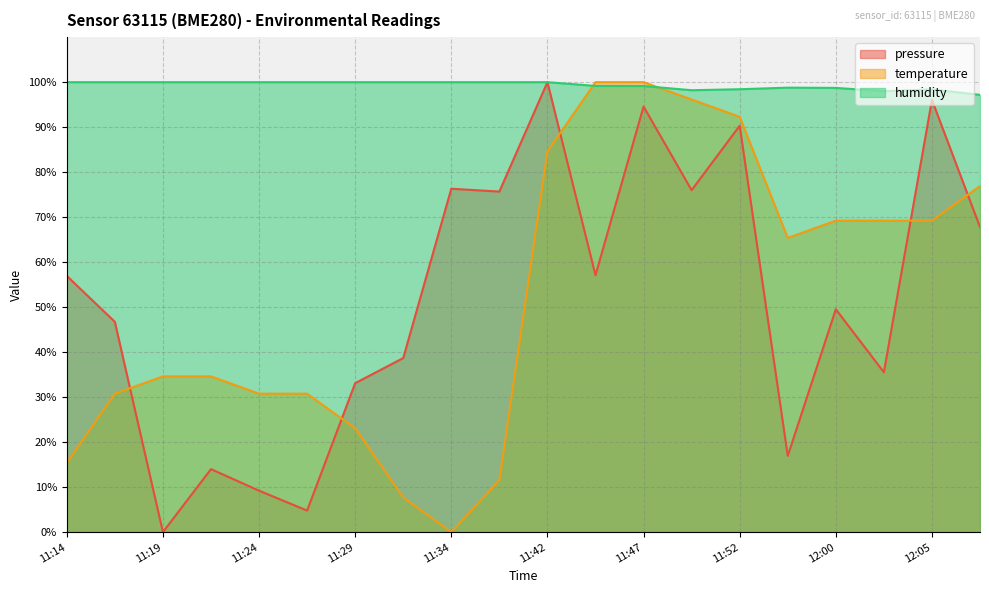

True or false: humidity has a value of 178.7 at 11:14.

False